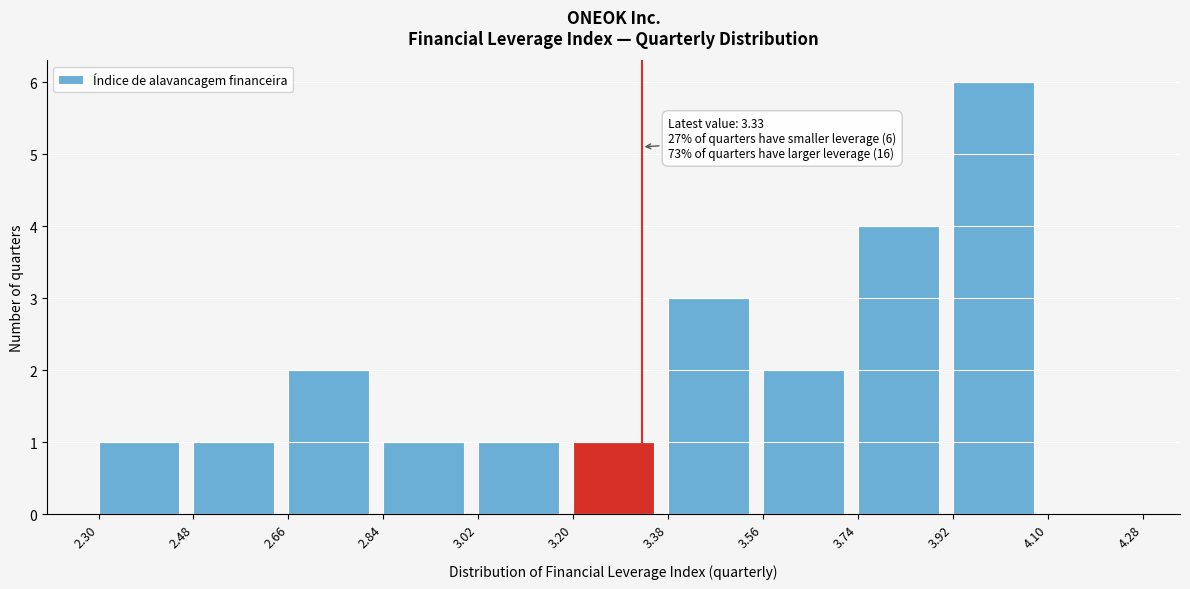

Over which range of the x-axis is the bar tallest?

3.92 to 4.10